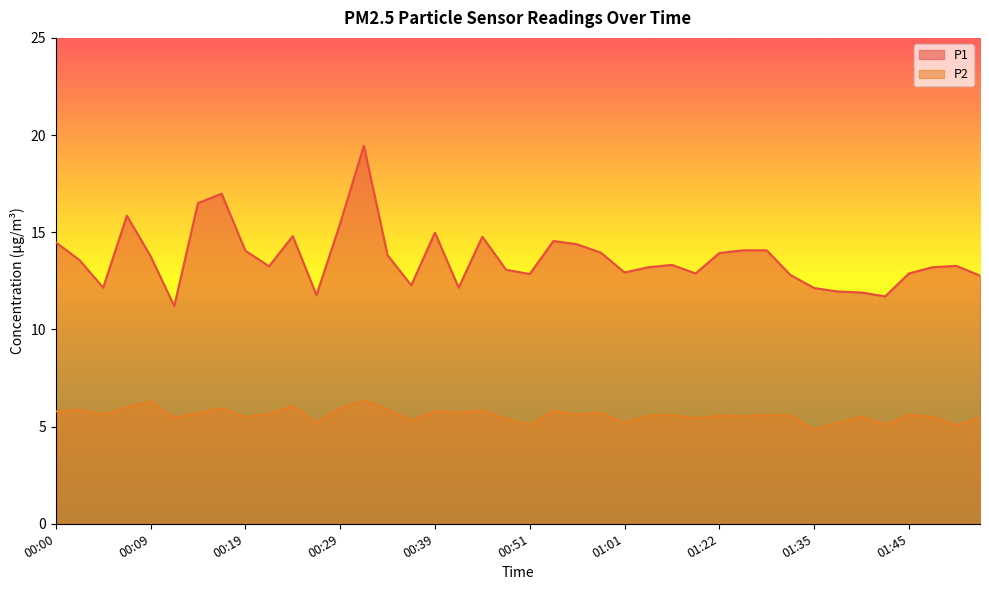

At which category is the sum across all series the highest?

00:31